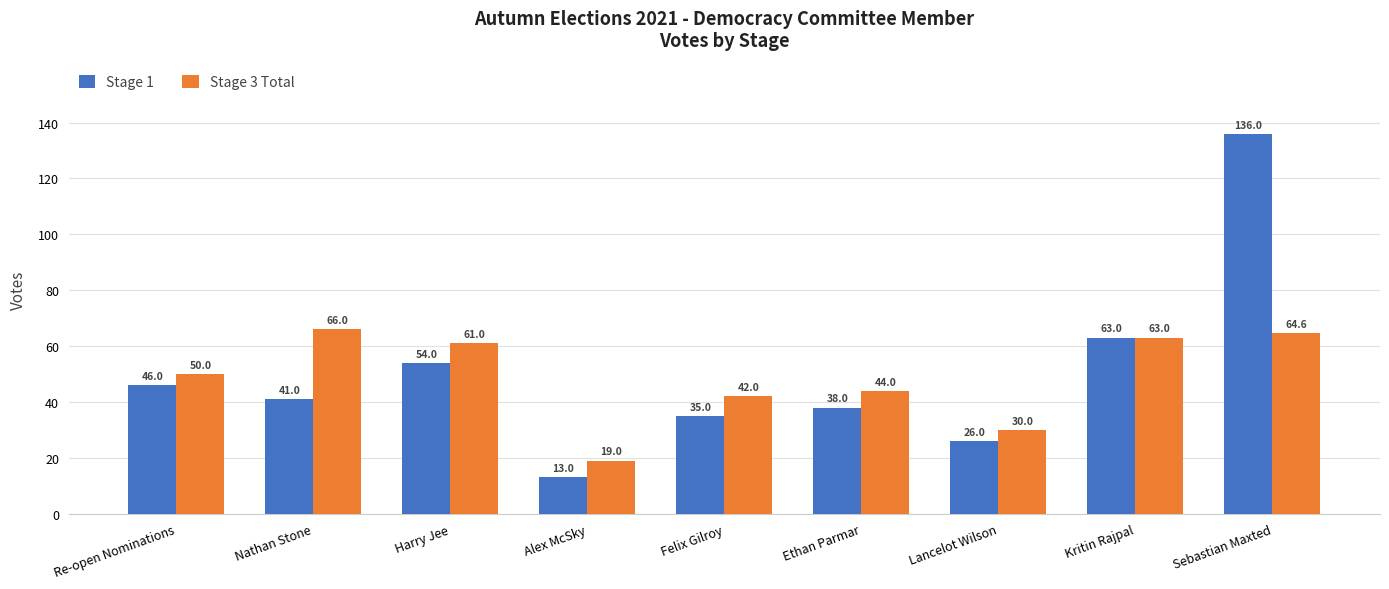

What is the label of the 4th bar from the left?

Alex McSky